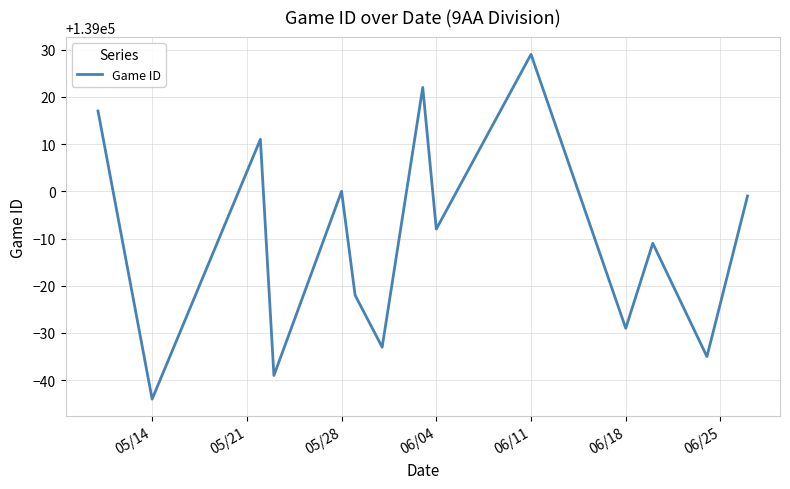

What is the maximum value shown in the chart?

139029